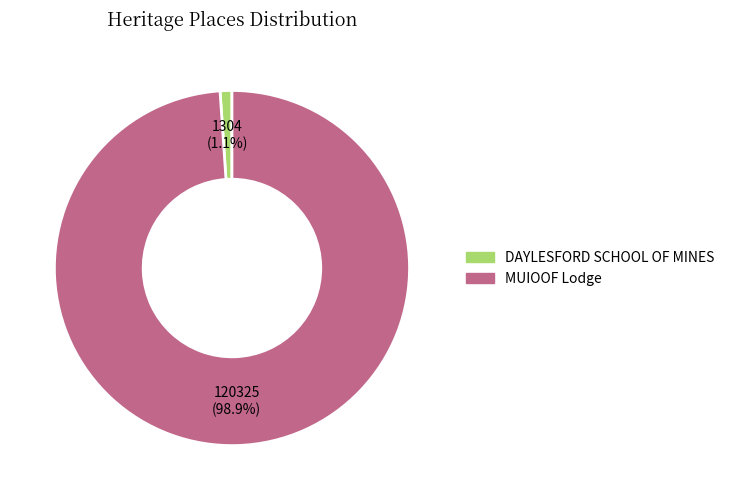

Which category has the smallest portion of the pie?

DAYLESFORD SCHOOL OF MINES